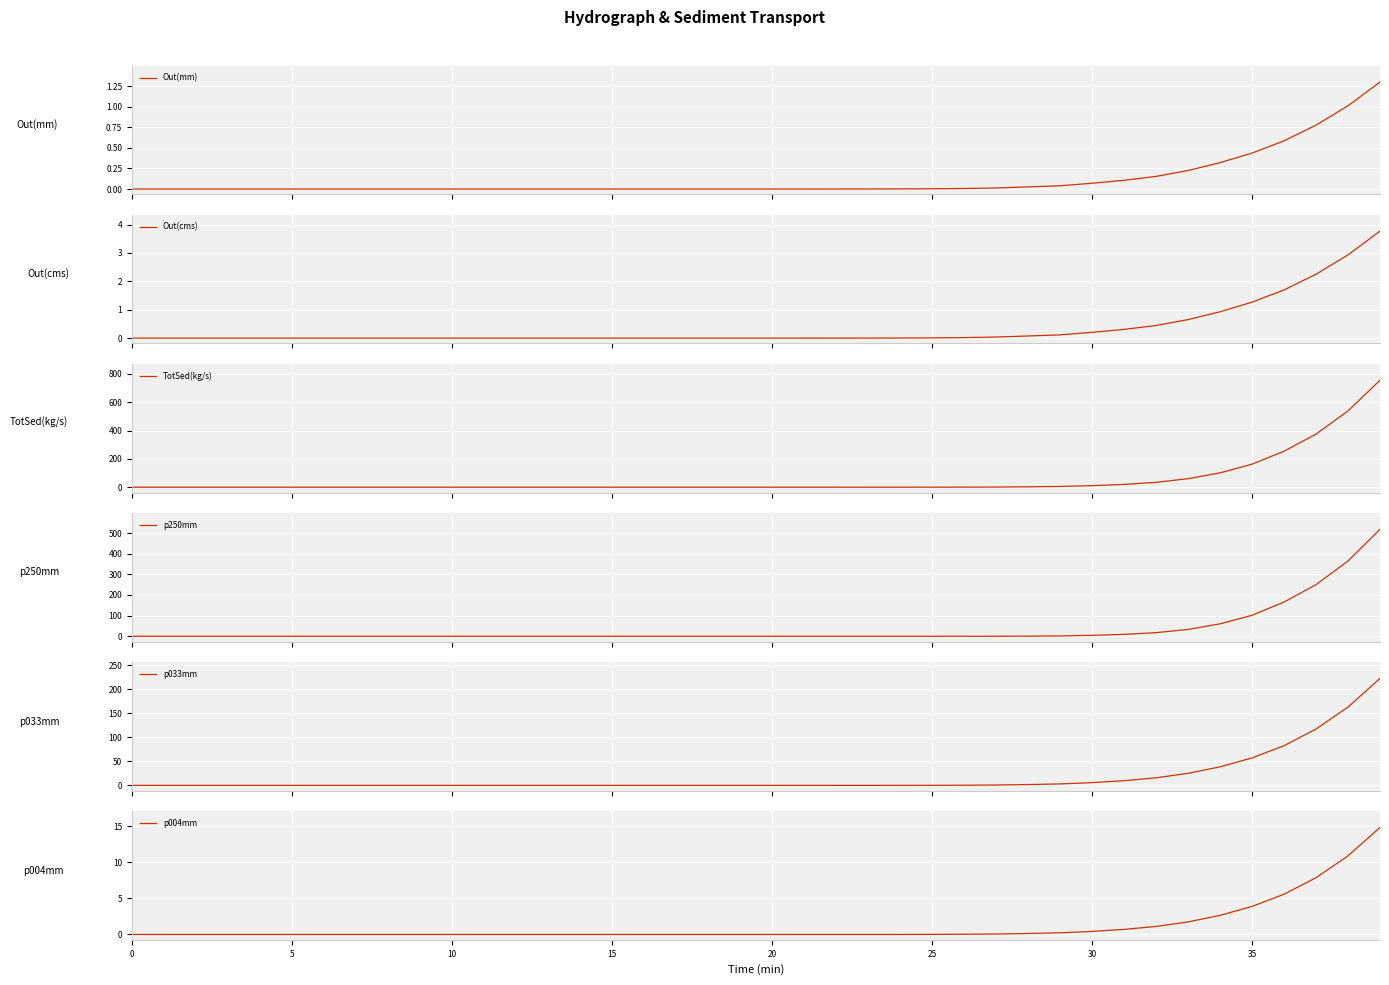

What is the sum of the Out(mm) values at 32 and 29?

0.2